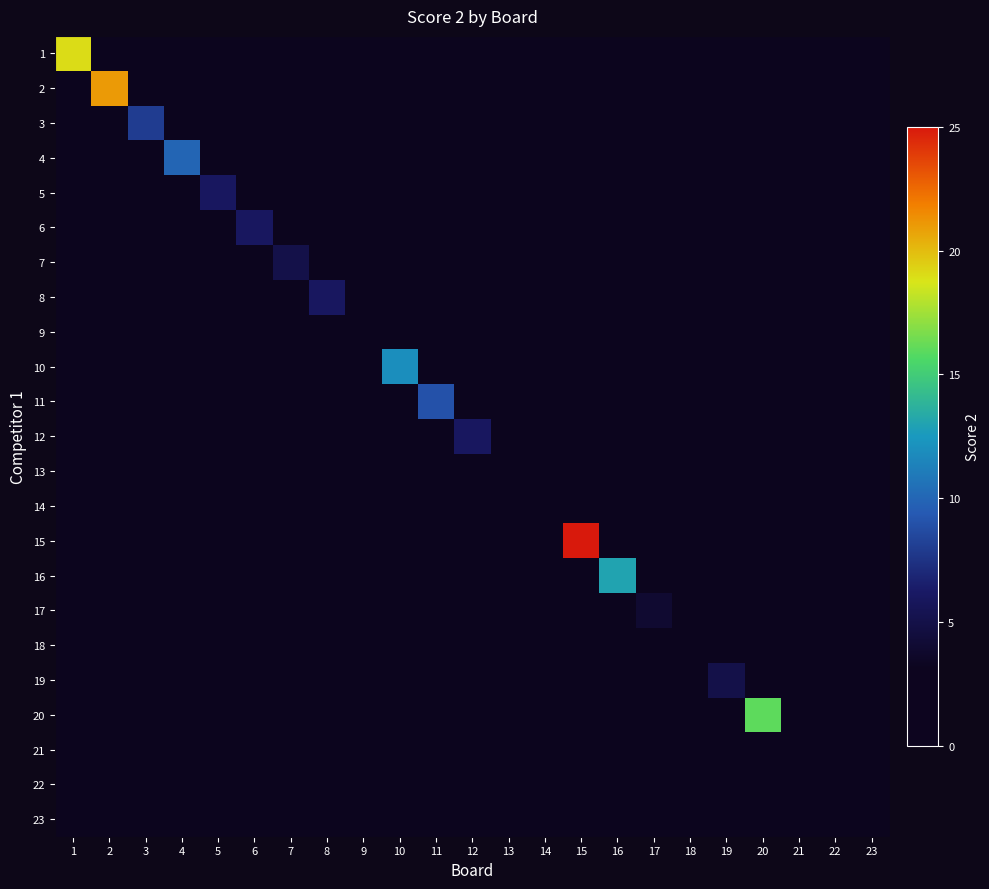

Reading right to left, extract all data points from this chart.

1: 23=0	22=0	21=0	20=0	19=0	18=0	17=0	16=0	15=0	14=0	13=0	12=0	11=0	10=0	9=0	8=0	7=0	6=0	5=0	4=0	3=0	2=0	1=19
2: 23=0	22=0	21=0	20=0	19=0	18=0	17=0	16=0	15=0	14=0	13=0	12=0	11=0	10=0	9=0	8=0	7=0	6=0	5=0	4=0	3=0	2=21	1=0
3: 23=0	22=0	21=0	20=0	19=0	18=0	17=0	16=0	15=0	14=0	13=0	12=0	11=0	10=0	9=0	8=0	7=0	6=0	5=0	4=0	3=8	2=0	1=0
4: 23=0	22=0	21=0	20=0	19=0	18=0	17=0	16=0	15=0	14=0	13=0	12=0	11=0	10=0	9=0	8=0	7=0	6=0	5=0	4=10	3=0	2=0	1=0
5: 23=0	22=0	21=0	20=0	19=0	18=0	17=0	16=0	15=0	14=0	13=0	12=0	11=0	10=0	9=0	8=0	7=0	6=0	5=6	4=0	3=0	2=0	1=0
6: 23=0	22=0	21=0	20=0	19=0	18=0	17=0	16=0	15=0	14=0	13=0	12=0	11=0	10=0	9=0	8=0	7=0	6=6	5=0	4=0	3=0	2=0	1=0
7: 23=0	22=0	21=0	20=0	19=0	18=0	17=0	16=0	15=0	14=0	13=0	12=0	11=0	10=0	9=0	8=0	7=5	6=0	5=0	4=0	3=0	2=0	1=0
8: 23=0	22=0	21=0	20=0	19=0	18=0	17=0	16=0	15=0	14=0	13=0	12=0	11=0	10=0	9=0	8=6	7=0	6=0	5=0	4=0	3=0	2=0	1=0
9: 23=0	22=0	21=0	20=0	19=0	18=0	17=0	16=0	15=0	14=0	13=0	12=0	11=0	10=0	9=1	8=0	7=0	6=0	5=0	4=0	3=0	2=0	1=0
10: 23=0	22=0	21=0	20=0	19=0	18=0	17=0	16=0	15=0	14=0	13=0	12=0	11=0	10=12	9=0	8=0	7=0	6=0	5=0	4=0	3=0	2=0	1=0
11: 23=0	22=0	21=0	20=0	19=0	18=0	17=0	16=0	15=0	14=0	13=0	12=0	11=9	10=0	9=0	8=0	7=0	6=0	5=0	4=0	3=0	2=0	1=0
12: 23=0	22=0	21=0	20=0	19=0	18=0	17=0	16=0	15=0	14=0	13=0	12=6	11=0	10=0	9=0	8=0	7=0	6=0	5=0	4=0	3=0	2=0	1=0
13: 23=0	22=0	21=0	20=0	19=0	18=0	17=0	16=0	15=0	14=0	13=0	12=0	11=0	10=0	9=0	8=0	7=0	6=0	5=0	4=0	3=0	2=0	1=0
14: 23=0	22=0	21=0	20=0	19=0	18=0	17=0	16=0	15=0	14=2	13=0	12=0	11=0	10=0	9=0	8=0	7=0	6=0	5=0	4=0	3=0	2=0	1=0
15: 23=0	22=0	21=0	20=0	19=0	18=0	17=0	16=0	15=25	14=0	13=0	12=0	11=0	10=0	9=0	8=0	7=0	6=0	5=0	4=0	3=0	2=0	1=0
16: 23=0	22=0	21=0	20=0	19=0	18=0	17=0	16=13	15=0	14=0	13=0	12=0	11=0	10=0	9=0	8=0	7=0	6=0	5=0	4=0	3=0	2=0	1=0
17: 23=0	22=0	21=0	20=0	19=0	18=0	17=4	16=0	15=0	14=0	13=0	12=0	11=0	10=0	9=0	8=0	7=0	6=0	5=0	4=0	3=0	2=0	1=0
18: 23=0	22=0	21=0	20=0	19=0	18=0	17=0	16=0	15=0	14=0	13=0	12=0	11=0	10=0	9=0	8=0	7=0	6=0	5=0	4=0	3=0	2=0	1=0
19: 23=0	22=0	21=0	20=0	19=5	18=0	17=0	16=0	15=0	14=0	13=0	12=0	11=0	10=0	9=0	8=0	7=0	6=0	5=0	4=0	3=0	2=0	1=0
20: 23=0	22=0	21=0	20=16	19=0	18=0	17=0	16=0	15=0	14=0	13=0	12=0	11=0	10=0	9=0	8=0	7=0	6=0	5=0	4=0	3=0	2=0	1=0
21: 23=0	22=0	21=2	20=0	19=0	18=0	17=0	16=0	15=0	14=0	13=0	12=0	11=0	10=0	9=0	8=0	7=0	6=0	5=0	4=0	3=0	2=0	1=0
22: 23=0	22=0	21=0	20=0	19=0	18=0	17=0	16=0	15=0	14=0	13=0	12=0	11=0	10=0	9=0	8=0	7=0	6=0	5=0	4=0	3=0	2=0	1=0
23: 23=0	22=0	21=0	20=0	19=0	18=0	17=0	16=0	15=0	14=0	13=0	12=0	11=0	10=0	9=0	8=0	7=0	6=0	5=0	4=0	3=0	2=0	1=0